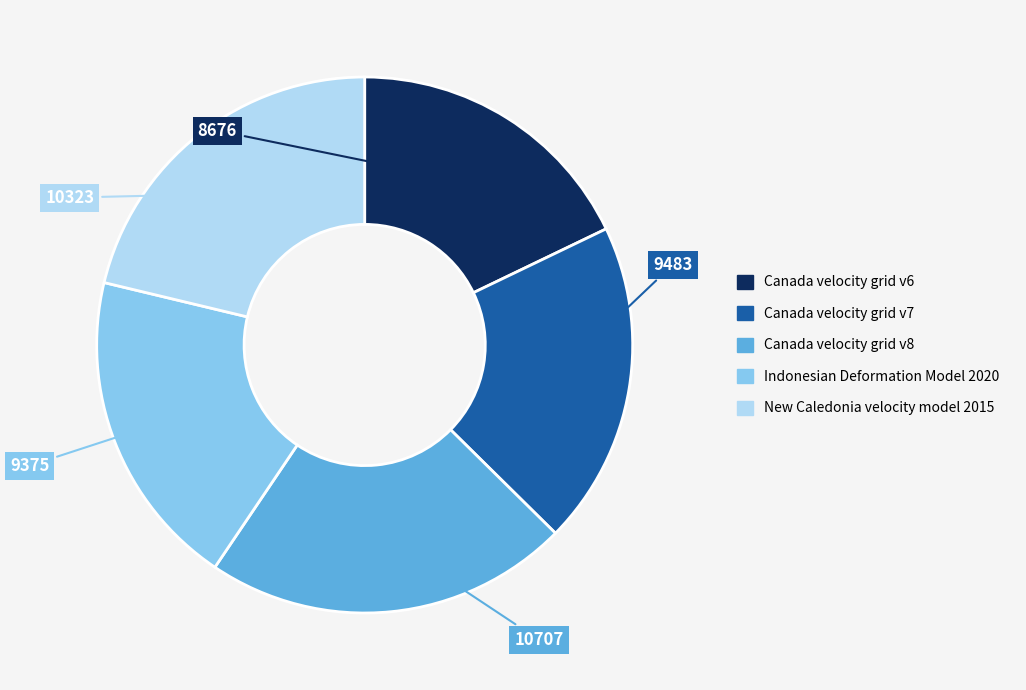

Does Canada velocity grid v6 represent more than half of the total?

No